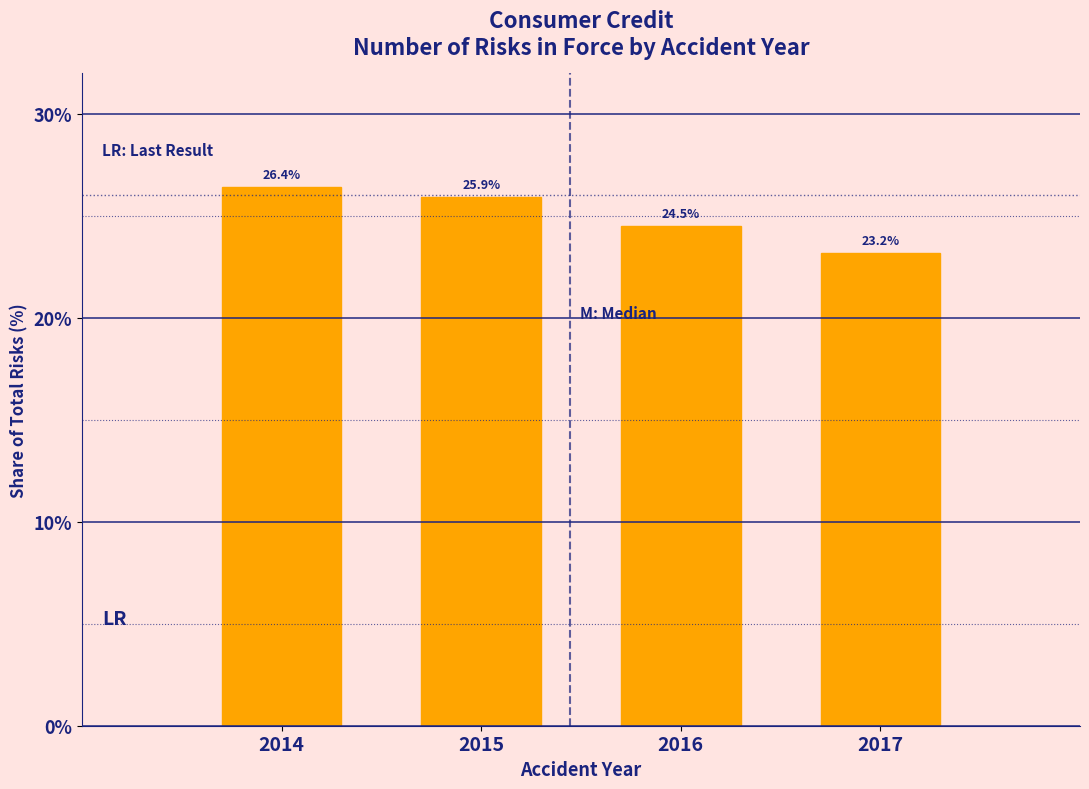

Reading left to right, what are all the values shown in this chart?

2014=26.4	2015=25.9	2016=24.5	2017=23.2